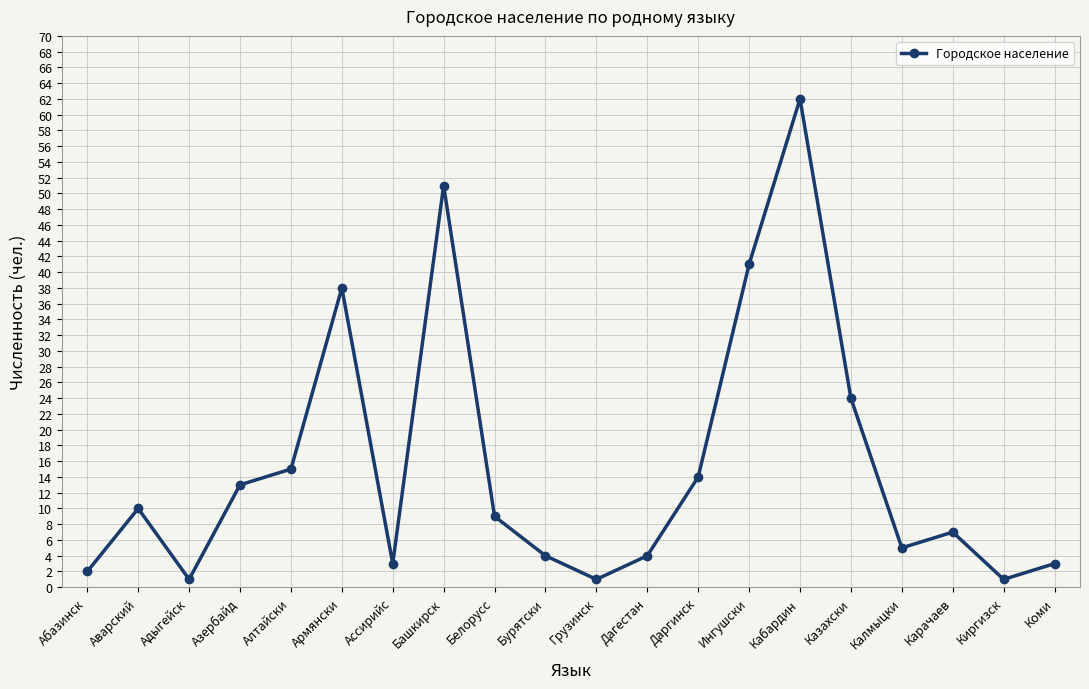

True or false: the data has more than 2 interior local peaks.

True